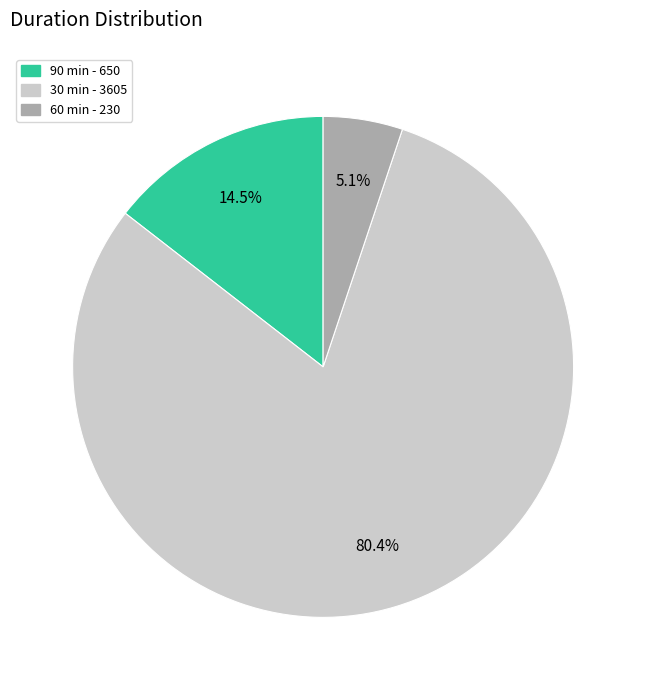

Is there any slice that represents more than half of the pie?

Yes